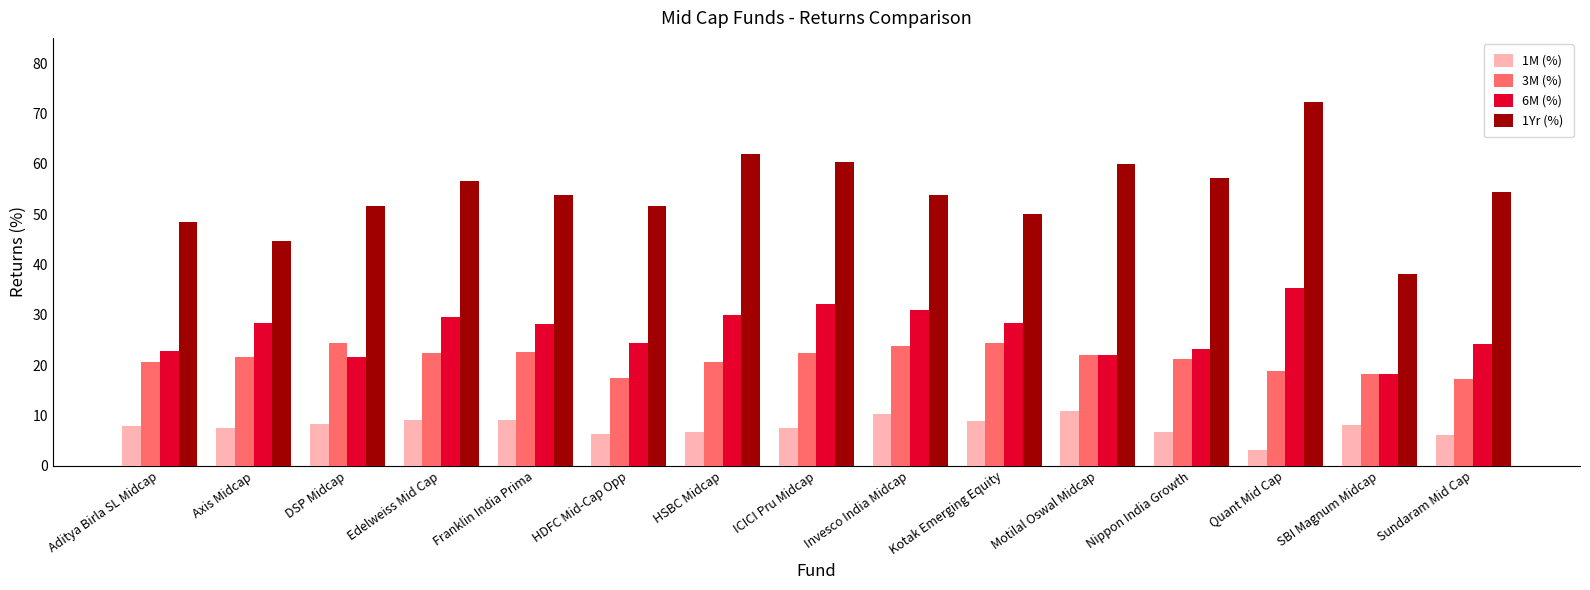

Which category has the lowest value across all series?

Quant Mid Cap